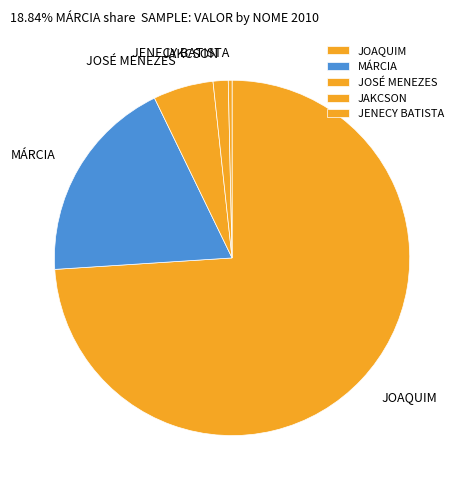

True or false: JOSÉ MENEZES accounts for 5% of the total.

True